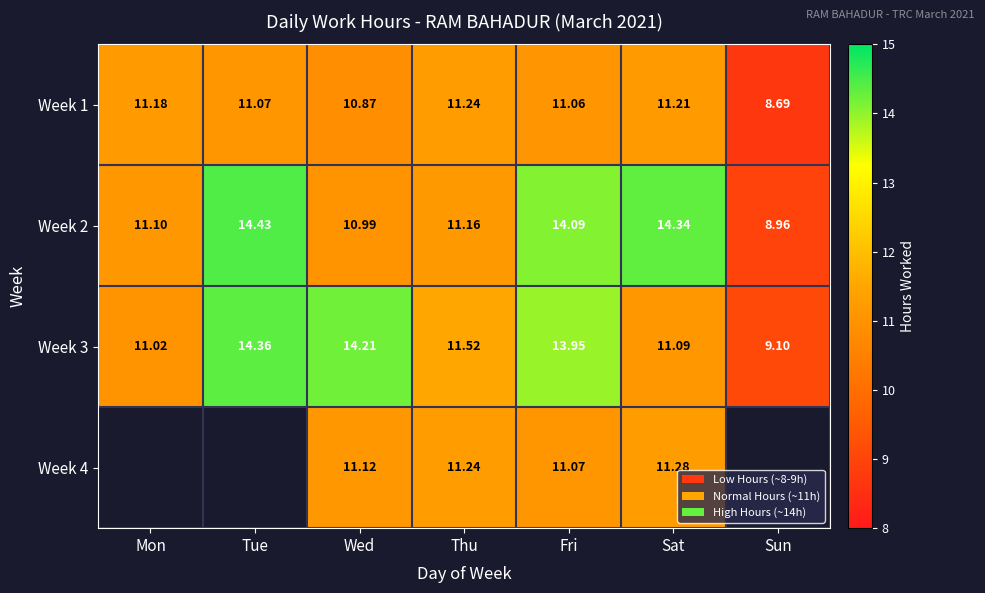

At which label is Week 3 closest to 11?

Mon